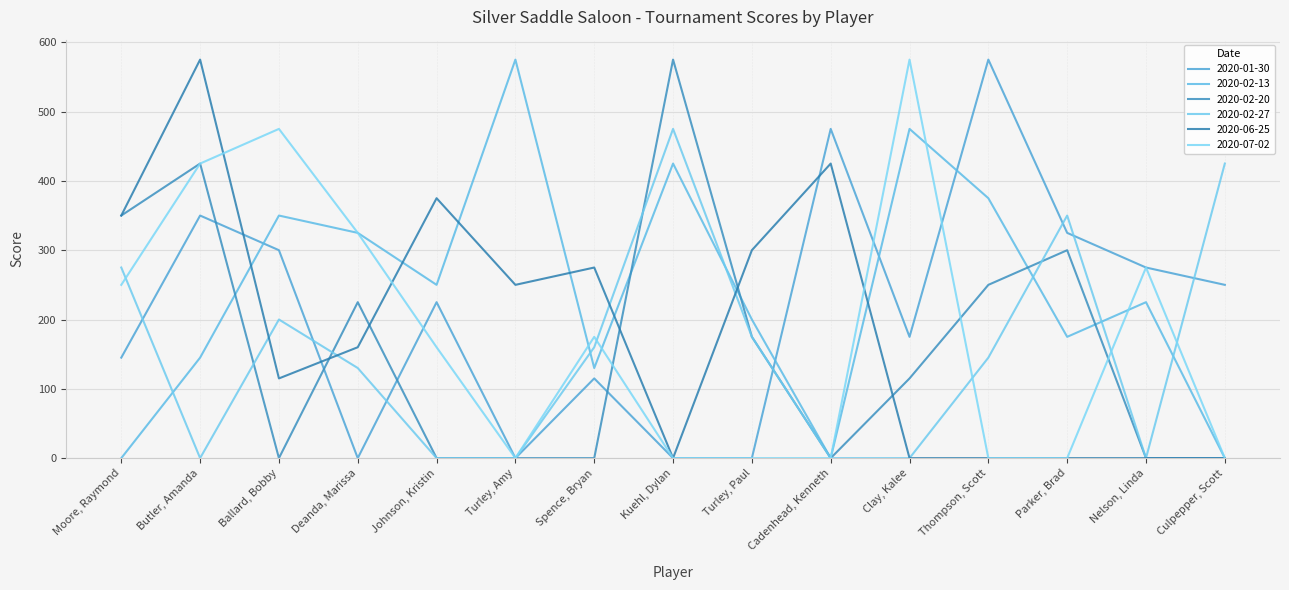

What is the maximum value shown in the chart?

575